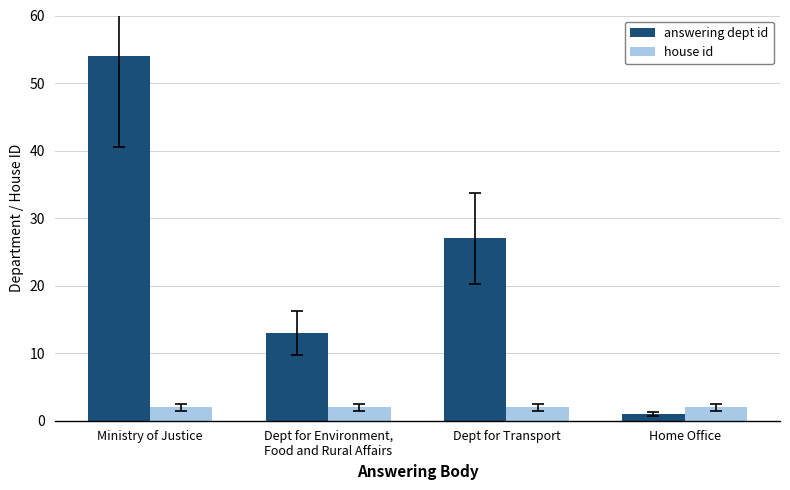

Reading left to right, what are all the values shown in this chart?

answering dept id: 54	13	27	1
house id: 2	2	2	2